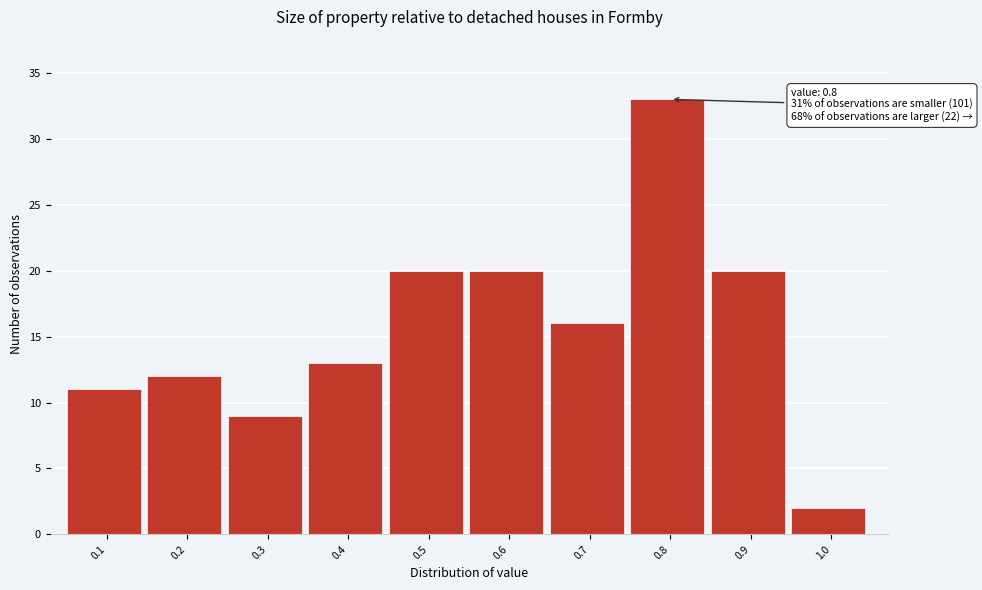

Over which range of the x-axis is the bar tallest?

0.75 to 0.85